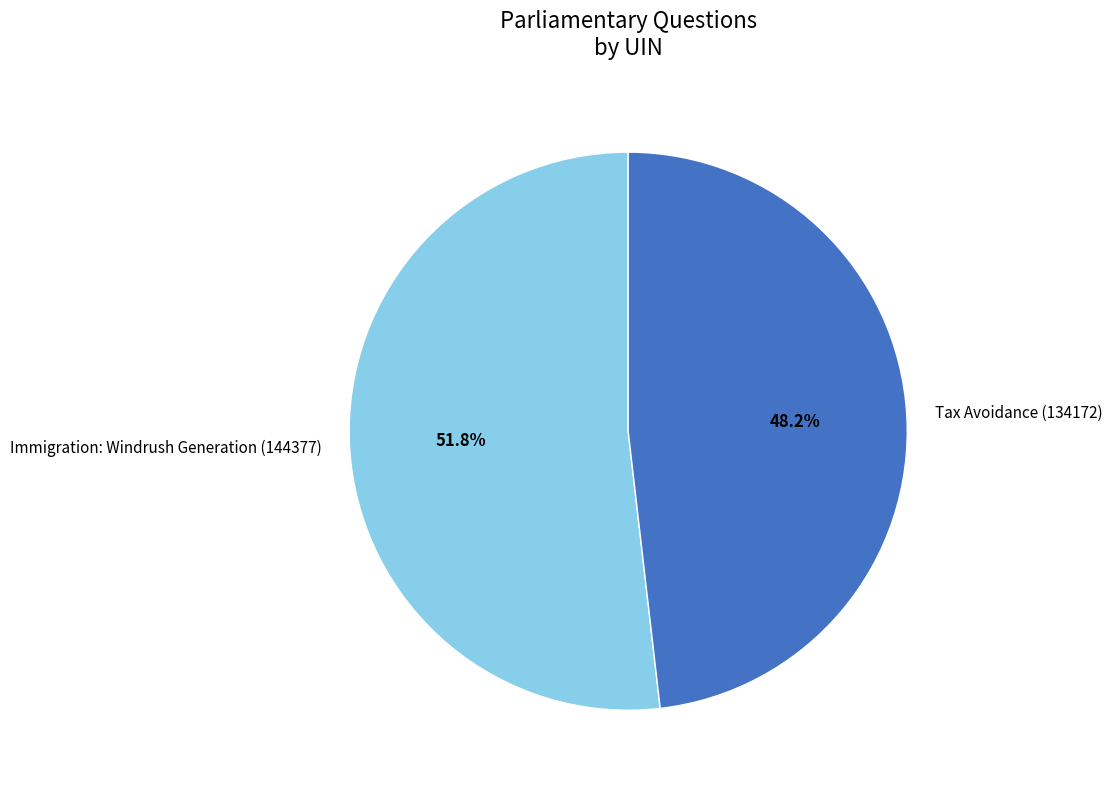

To the nearest percent, what is the combined percentage of Tax Avoidance (134172) and Immigration: Windrush Generation (144377)?

100%